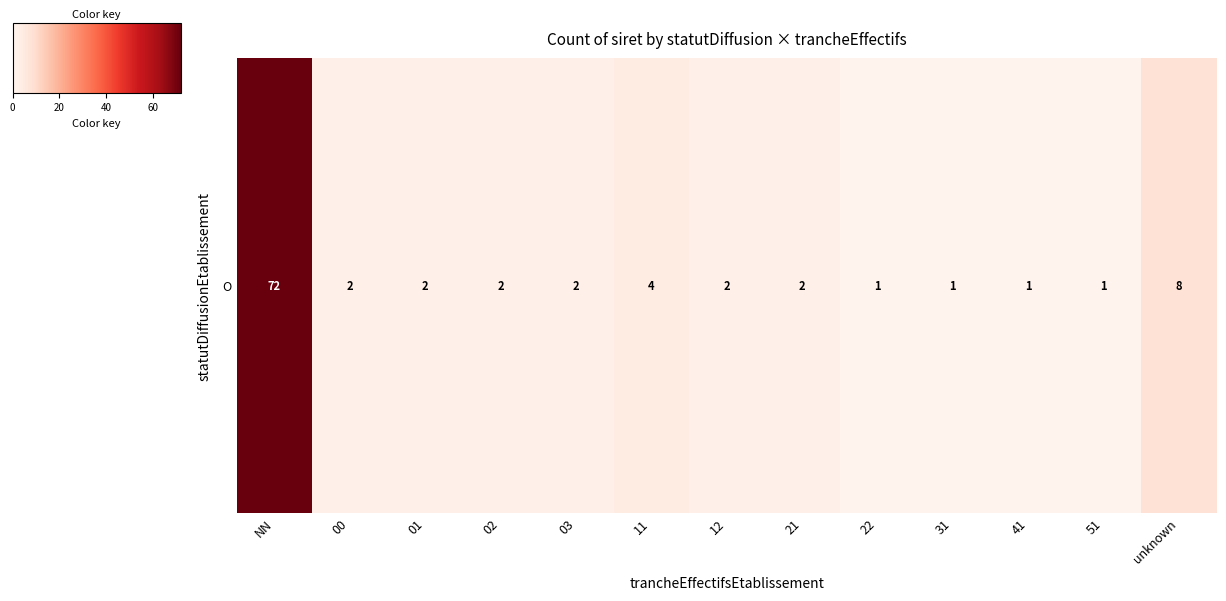

Rank the categories by value from highest to lowest.

NN, unknown, 11, 00, 01, 02, 03, 12, 21, 22, 31, 41, 51